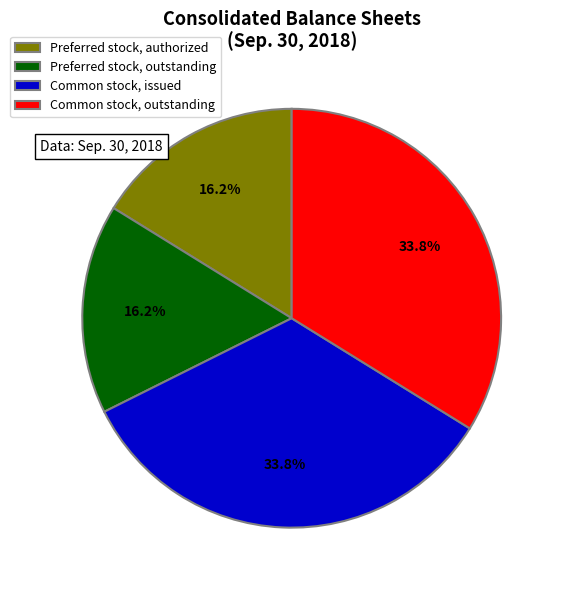

What is the ratio of the value at Common stock, issued to the value at Preferred stock, authorized?

2.1